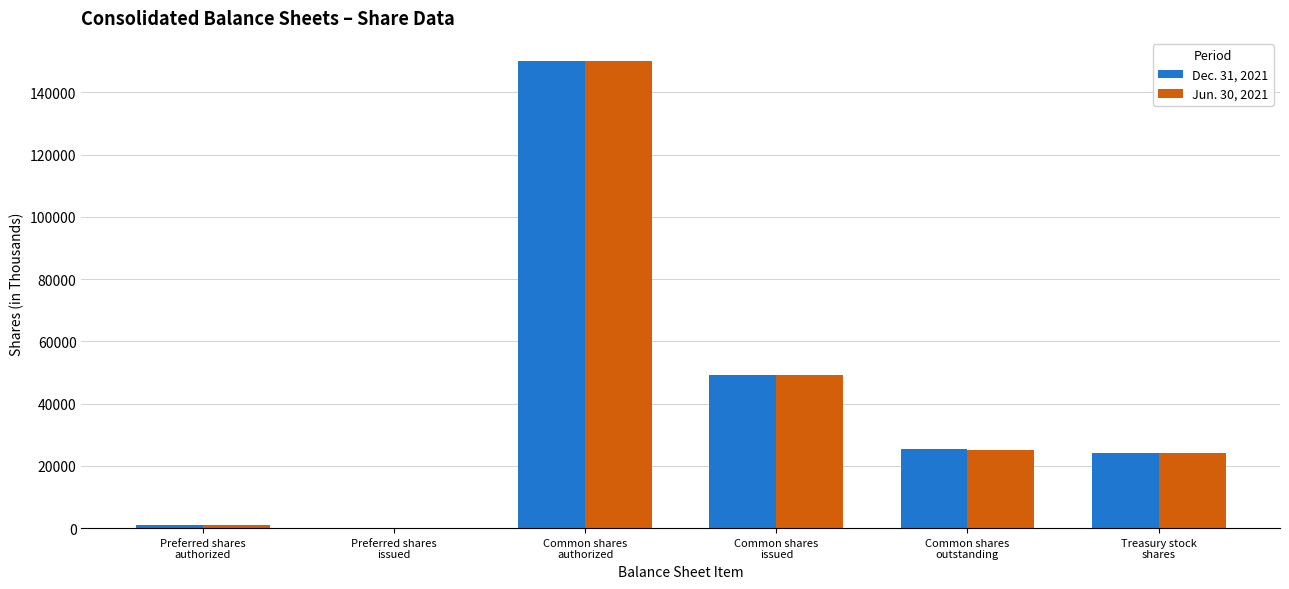

Where does the Jun. 30, 2021 series first go above 25237?

Common shares
authorized